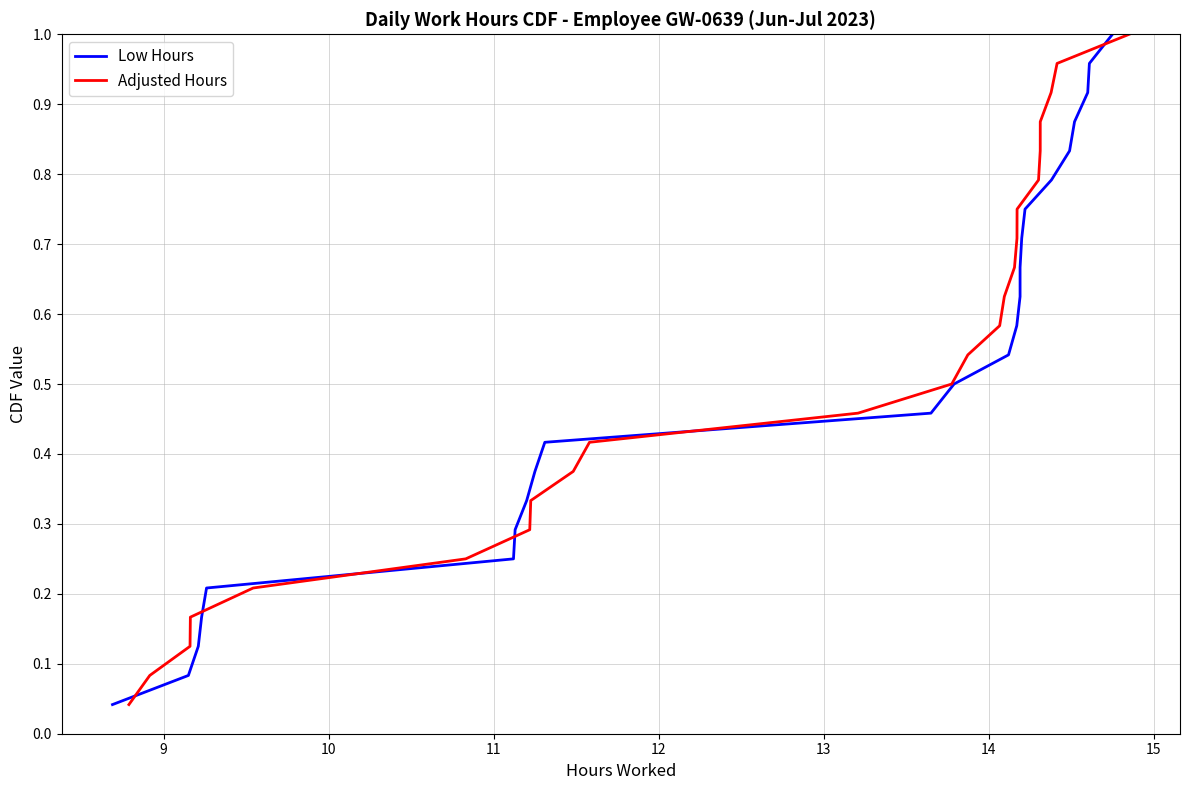

What is the value of the Adjusted Hours point at the 7th from the left?

0.3